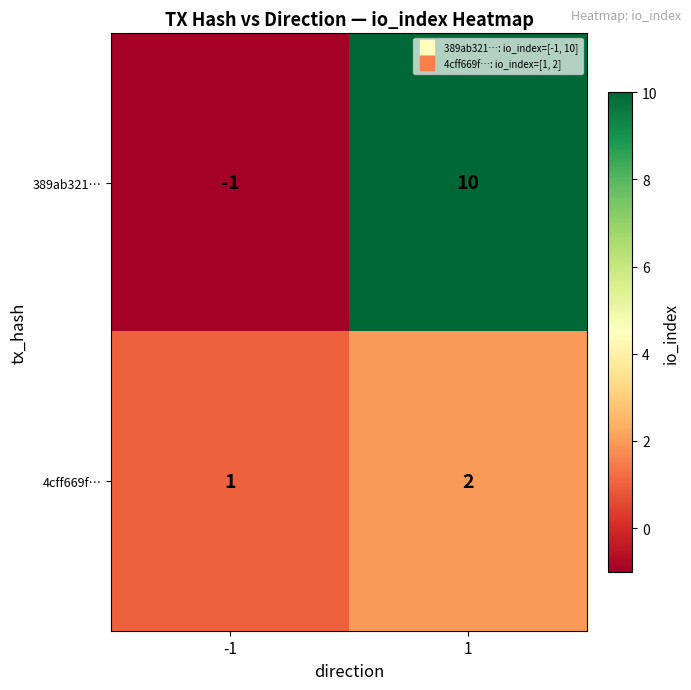

Which series has the largest total across all categories?

389ab321…